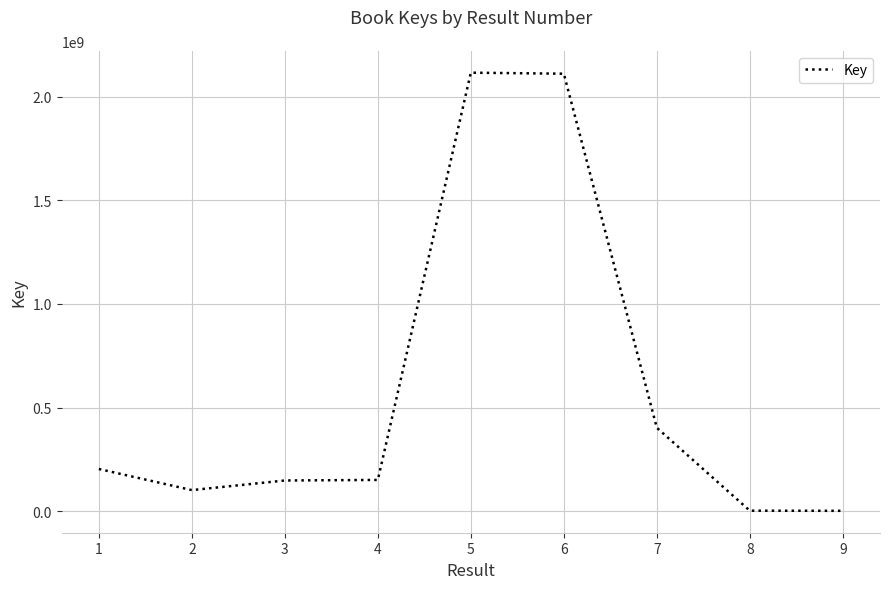

The value at 6 is 3212151248. True or false?

False